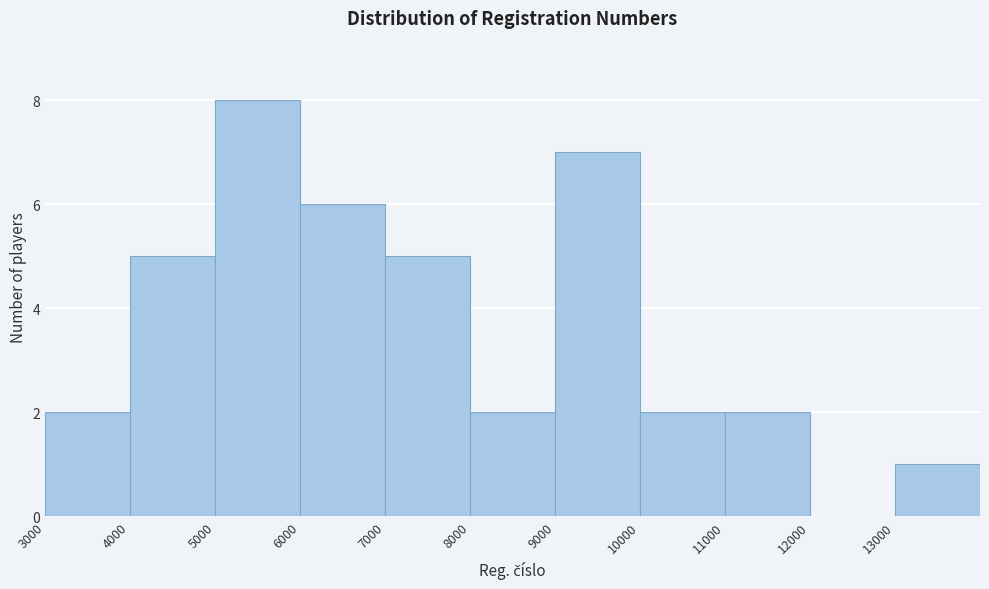

Reading left to right, transcribe this chart: for each bar, give the range it covers on the x-axis and its height. The values are not printed on the chart, so give them approximately, as read against the axis.

3000 to 4000: 2
4000 to 5000: 5
5000 to 6000: 8
6000 to 7000: 6
7000 to 8000: 5
8000 to 9000: 2
9000 to 10000: 7
10000 to 11000: 2
11000 to 12000: 2
12000 to 13000: 0
13000 to 14000: 1